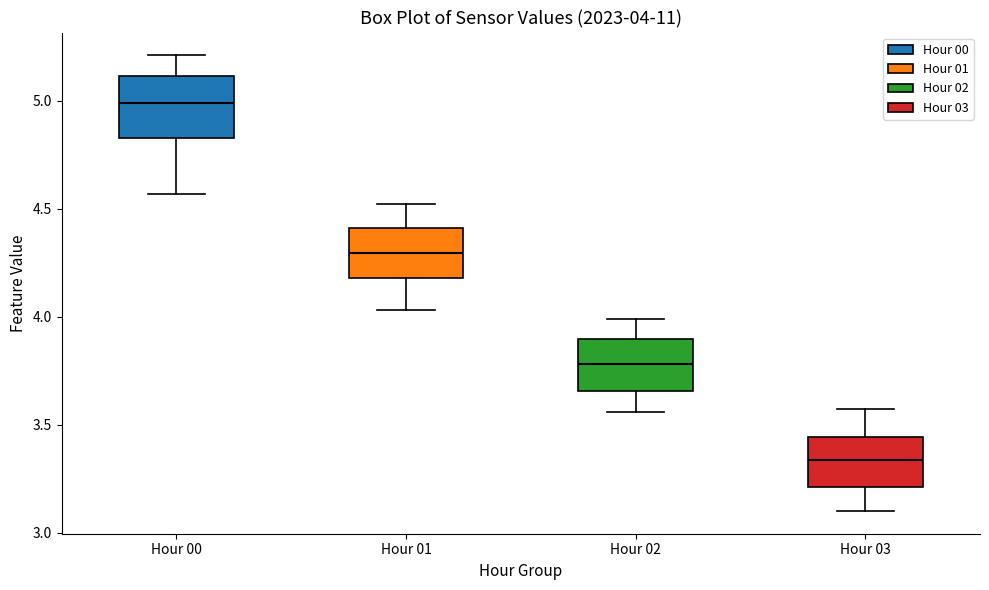

Which box has the lowest median line?

Hour 03